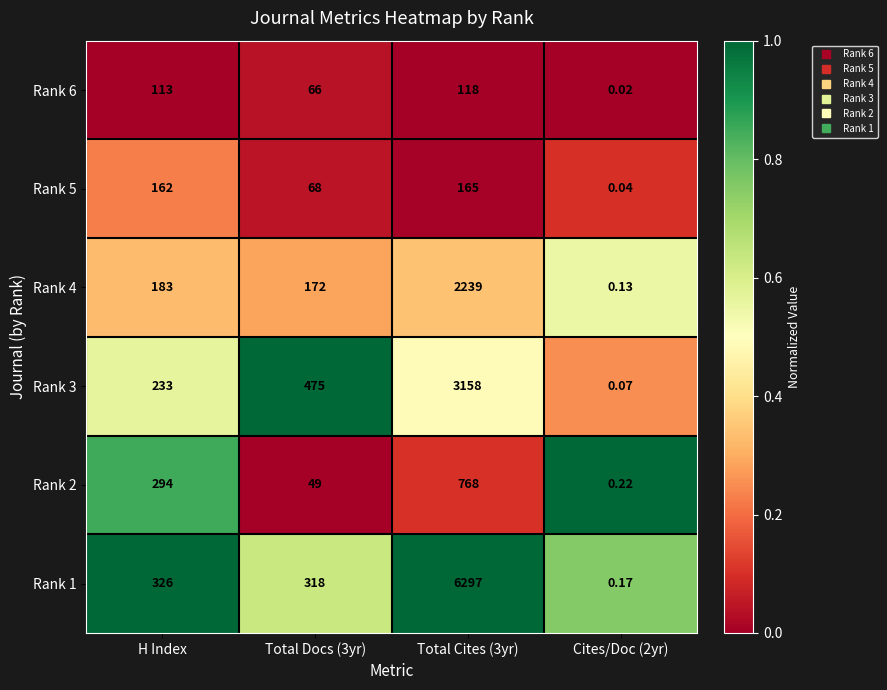

Is the value of Rank 6 at Total Cites (3yr) greater than the value of Rank 1 at H Index?

No